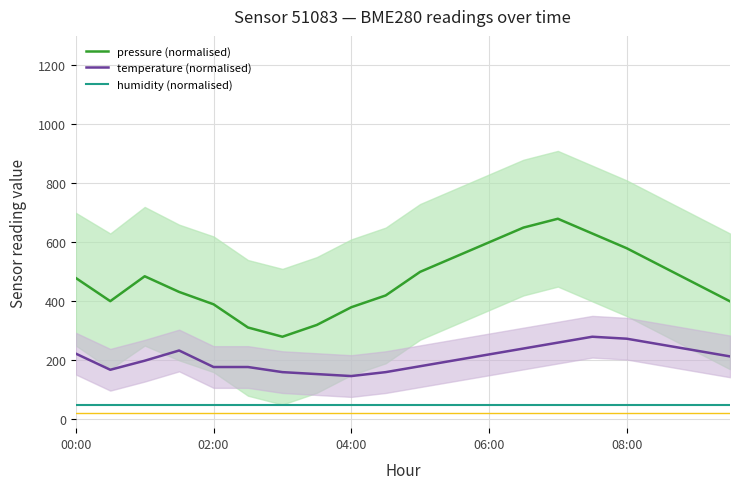

Reading left to right, what are all the values shown in this chart?

pressure (normalised): 479.1	400.6	485.0	431.9	390.0	311.3	280.0	320.0	380.0	420.0	500.0	550.0	600.0	650.0	680.0	630.0	580.0	520.0	460.0	400.0
temperature (normalised): 222.7	168.0	198.7	233.3	177.3	177.3	160.0	153.3	146.7	160.0	180.0	200.0	220.0	240.0	260.0	280.0	273.3	253.3	233.3	213.3
humidity (normalised): 50.0	50.0	50.0	50.0	50.0	50.0	50.0	50.0	50.0	50.0	50.0	50.0	50.0	50.0	50.0	50.0	50.0	50.0	50.0	50.0